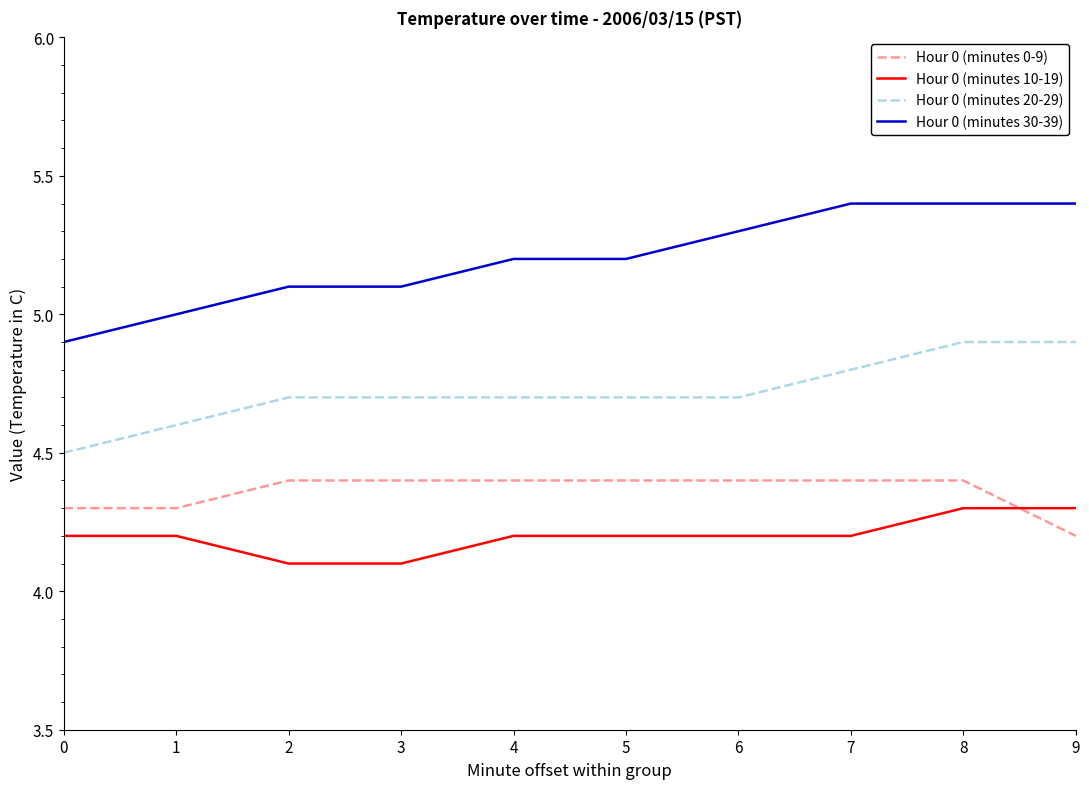

True or false: Hour 0 (minutes 20-29) and Hour 0 (minutes 0-9) cross at least once.

False